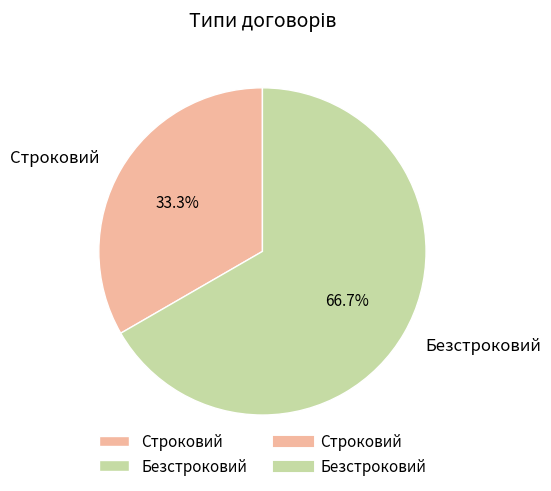

What percentage is the Строковий slice, to the nearest percent?

33%